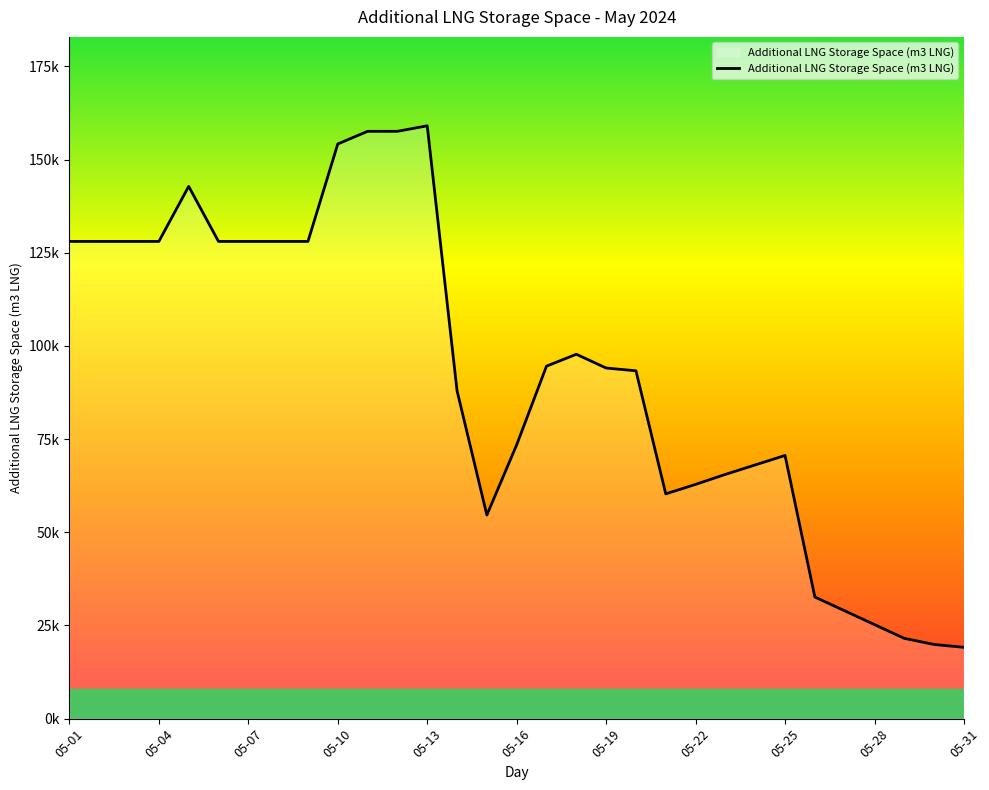

Where is the first local minimum?

2024-05-15